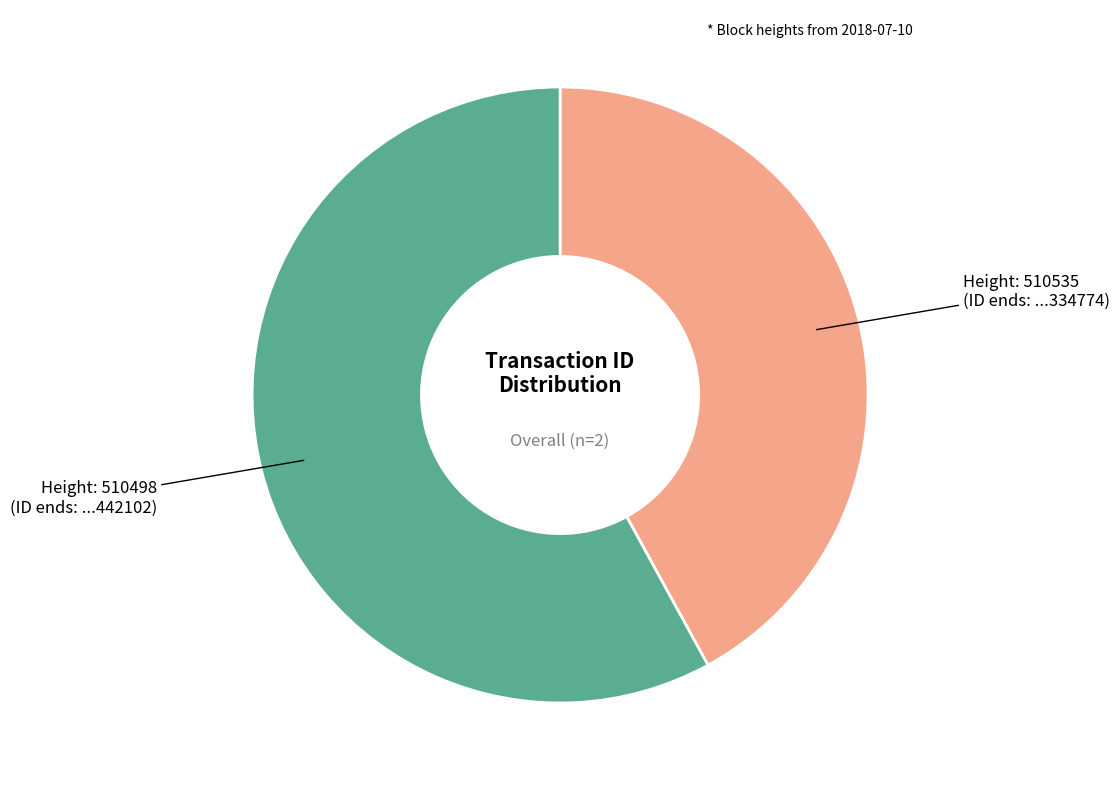

Does any single category account for the majority?

Yes